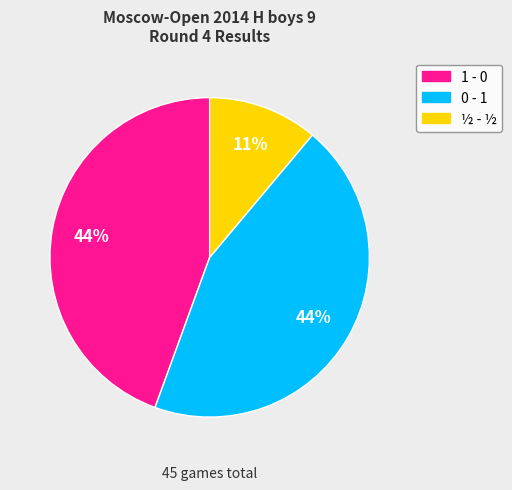

To the nearest percent, what percentage of the pie is ½ - ½?

11%